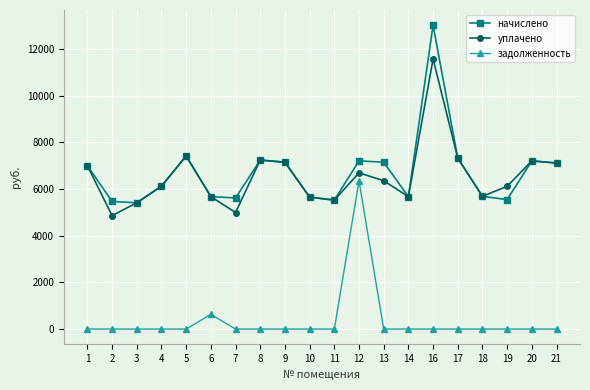

Which label corresponds to the largest value in the chart?

16